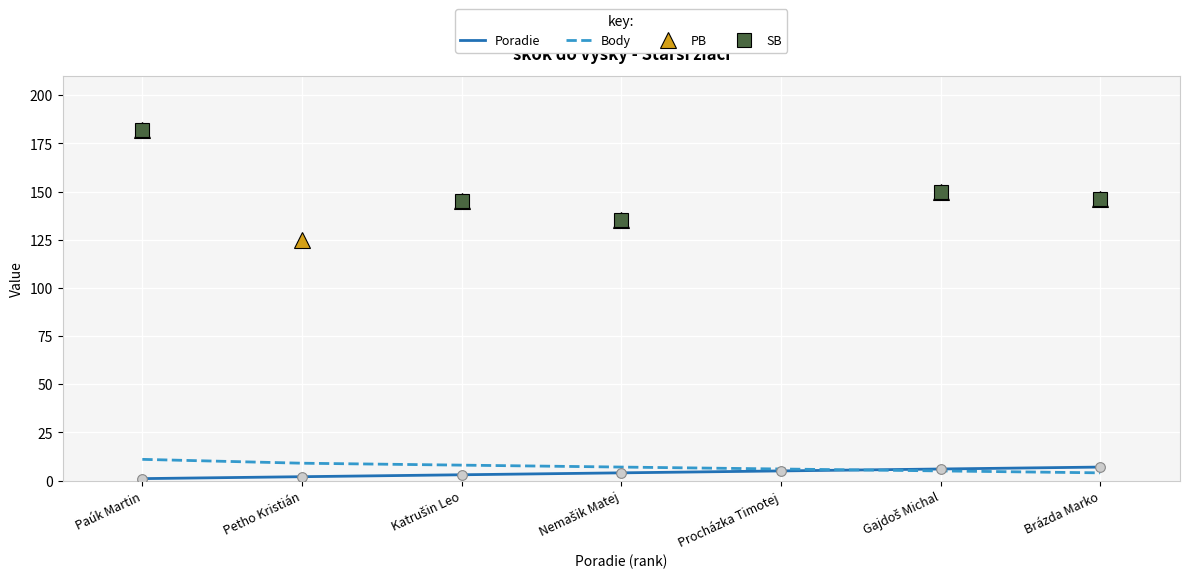

What is the smallest value displayed?

1.0